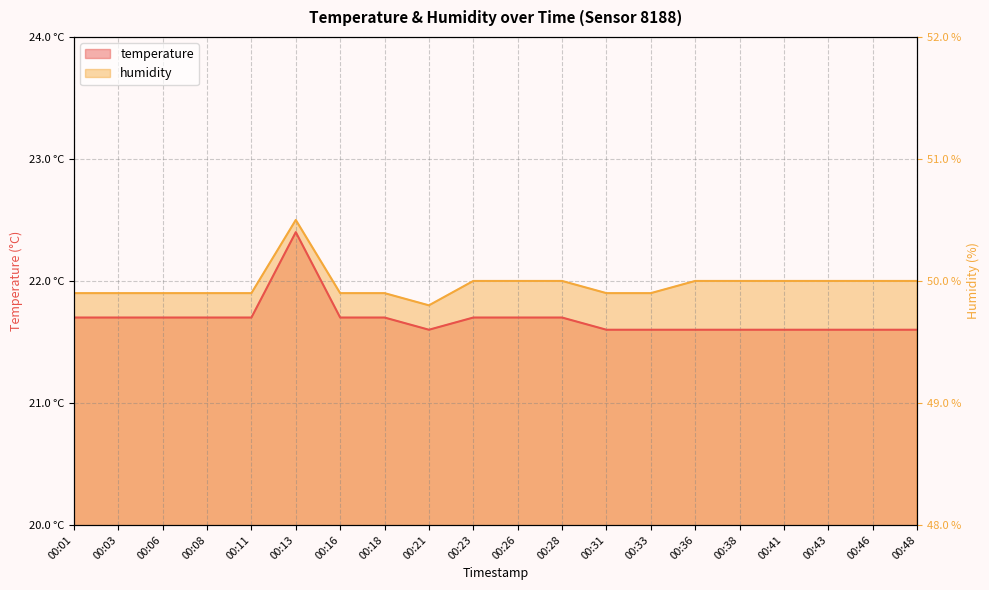

What is the difference between the maximum and minimum values in the temperature series?

0.8